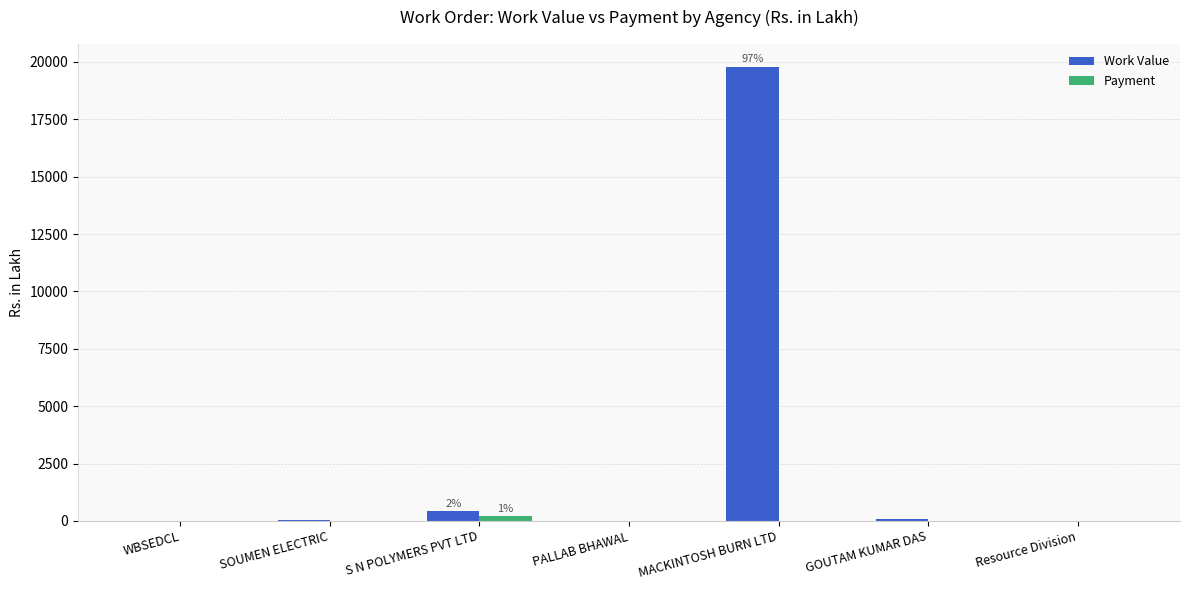

Which series changed the most between MACKINTOSH BURN LTD and Resource Division?

Work Value